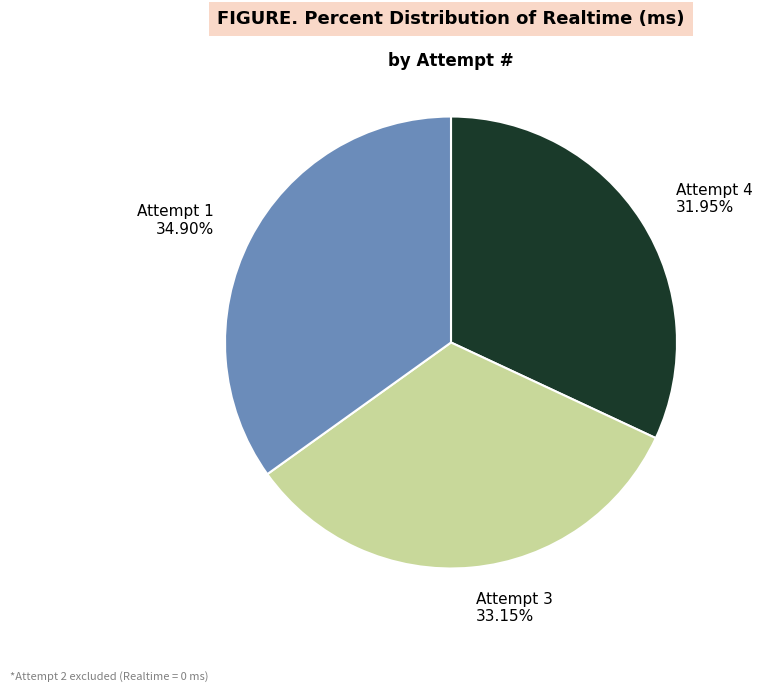

Is it true that Attempt 4 is 45% of the pie?

False